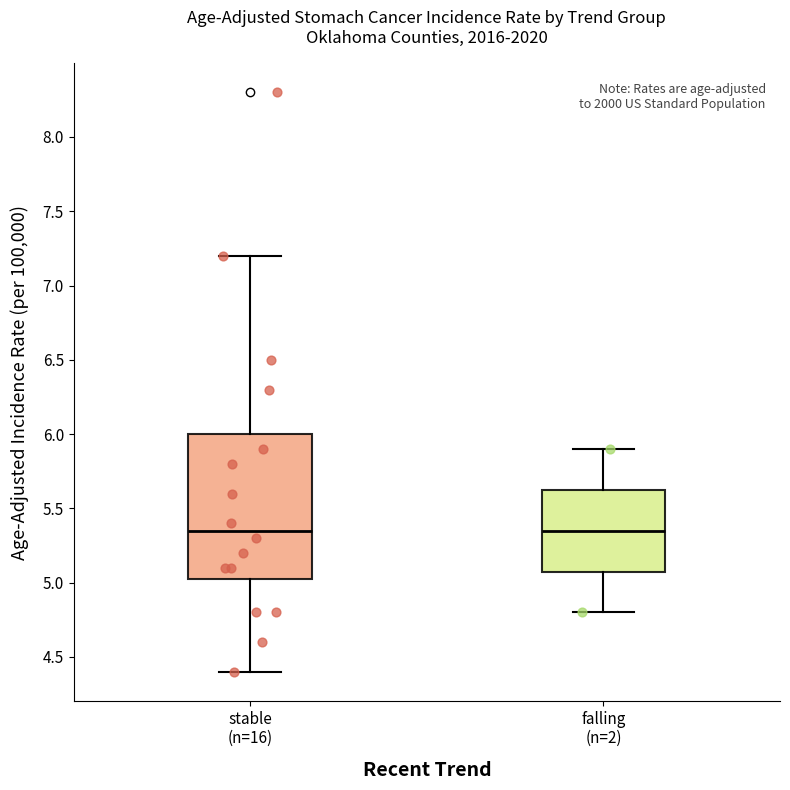

Reading left to right, transcribe this box plot: for each box, give where its median line is, the range the box spans, and where its two whiskers end, as read against the y-axis. The values are not printed on the chart, so give them approximately, as read against the axis.

stable (n=16): median 5.35, box 5.05 to 6.00, whiskers 4.40 to 7.20
falling (n=2): median 5.35, box 5.10 to 5.65, whiskers 4.80 to 5.90